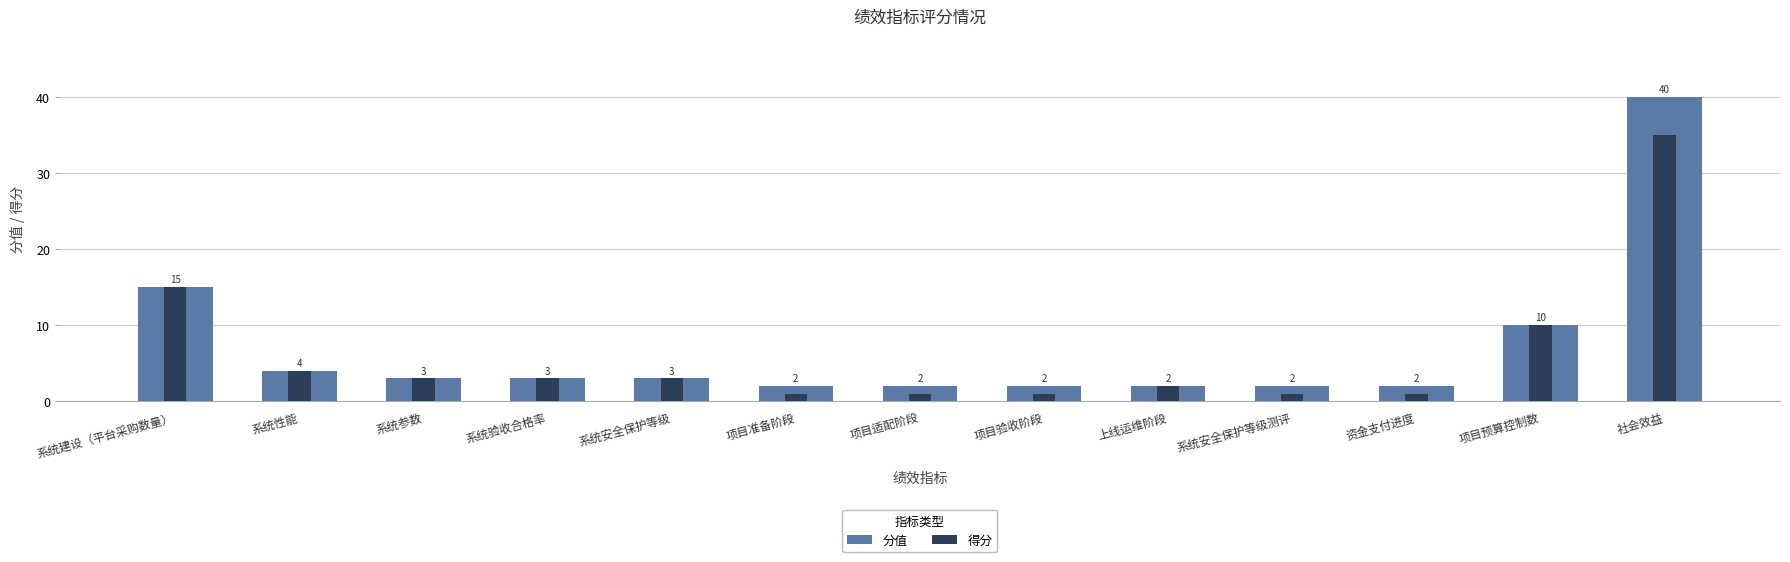

Reading left to right, transcribe all the data shown in this chart.

分值: 15	4	3	3	3	2	2	2	2	2	2	10	40
得分: 15	4	3	3	3	1	1	1	2	1	1	10	35